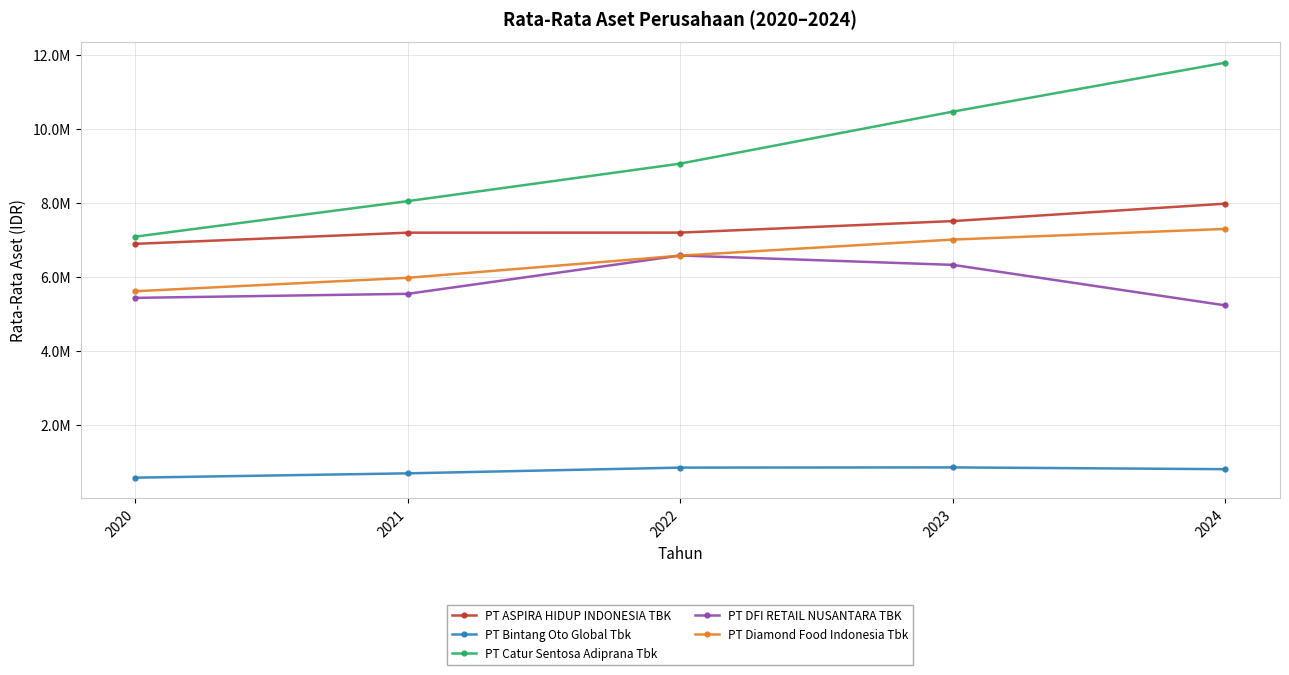

Between 2020 and 2022, which is larger?

2022